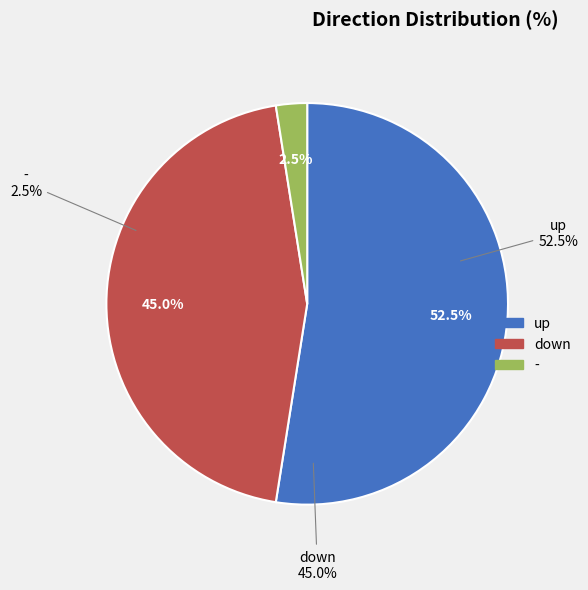

Combined, do - and down account for over 50%?

No